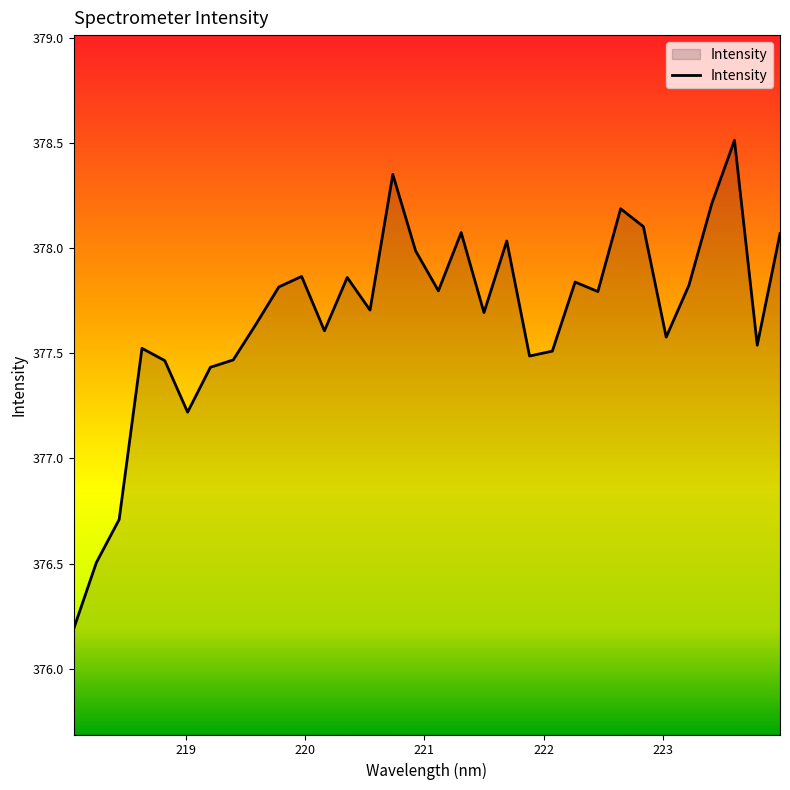

What is the smallest value displayed?

376.2